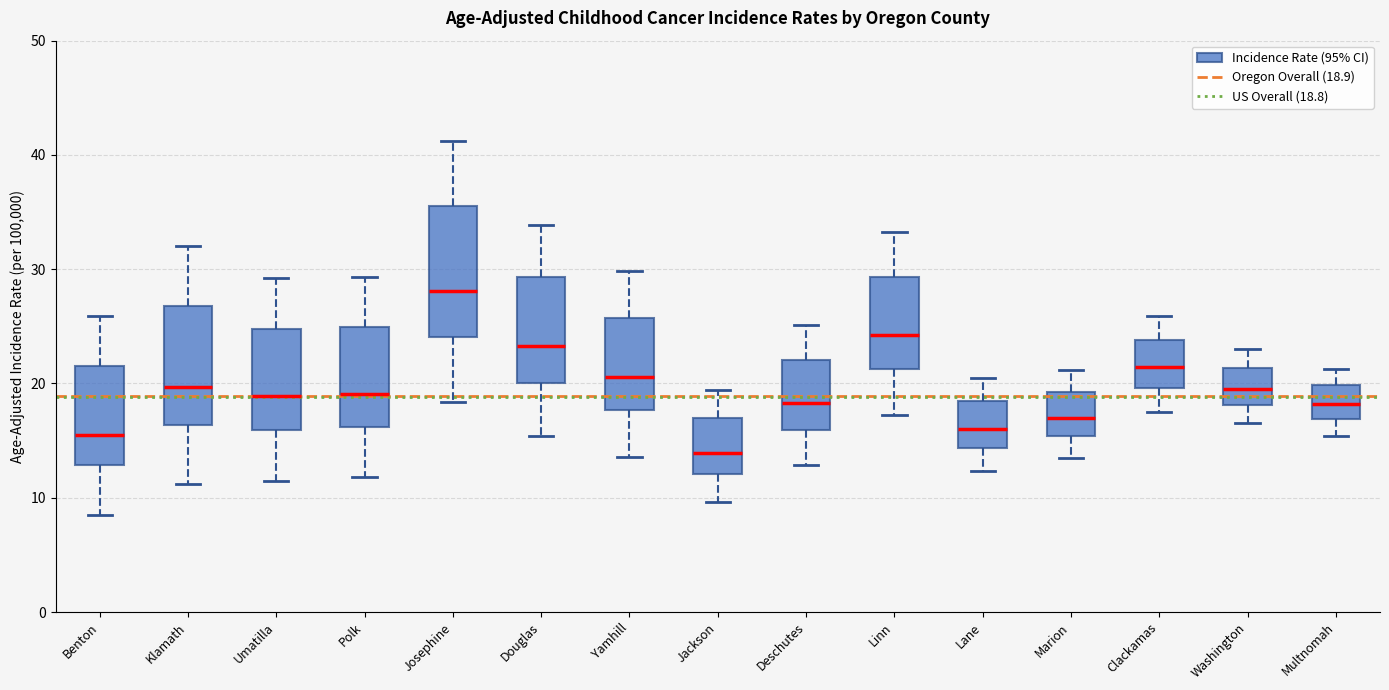

Which box's median line is the lowest?

Jackson